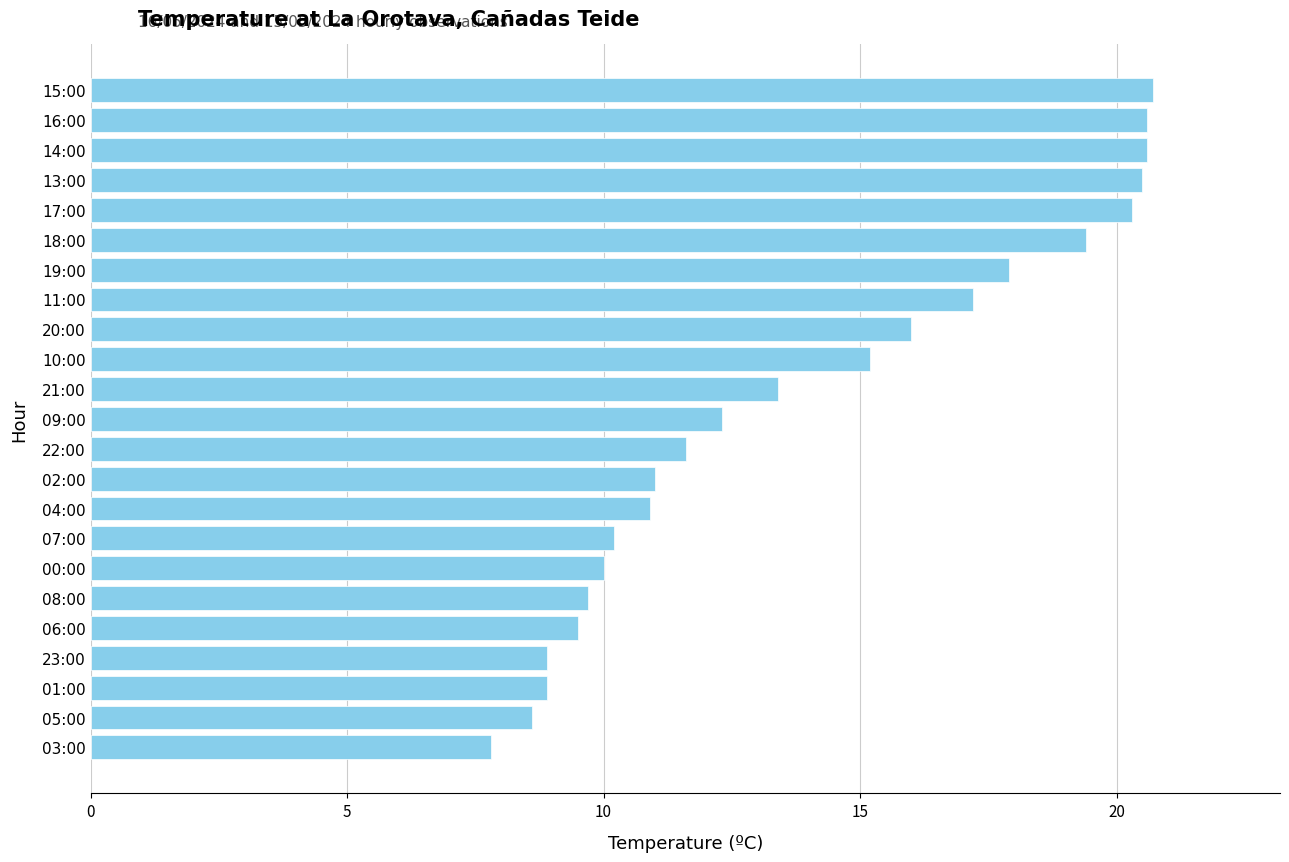

The value at 21:00 is 13.4. True or false?

True